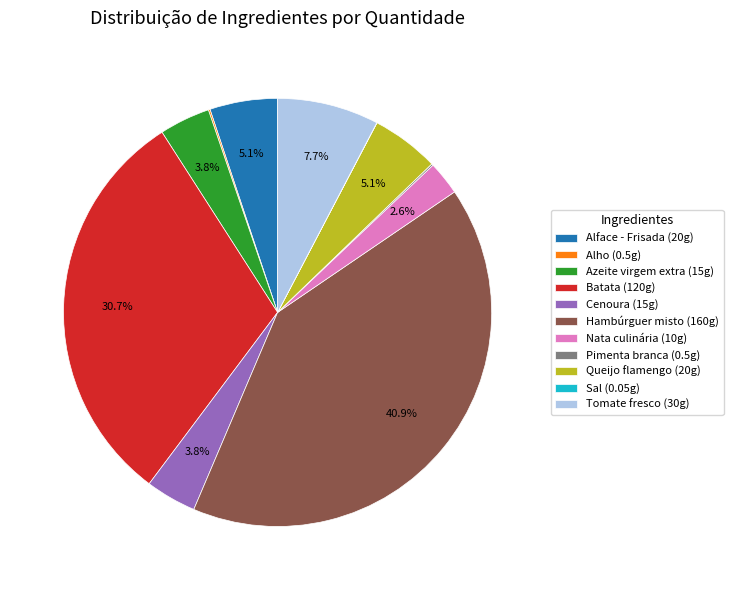

The Tomate fresco slice represents 8% of the pie. True or false?

True